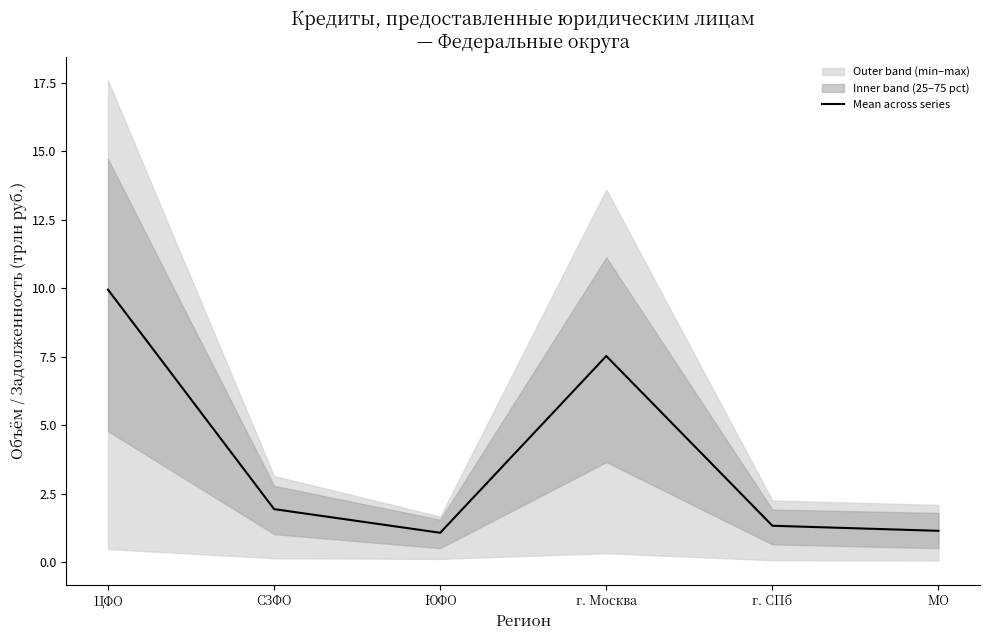

What is the minimum value shown in the chart?

1.1